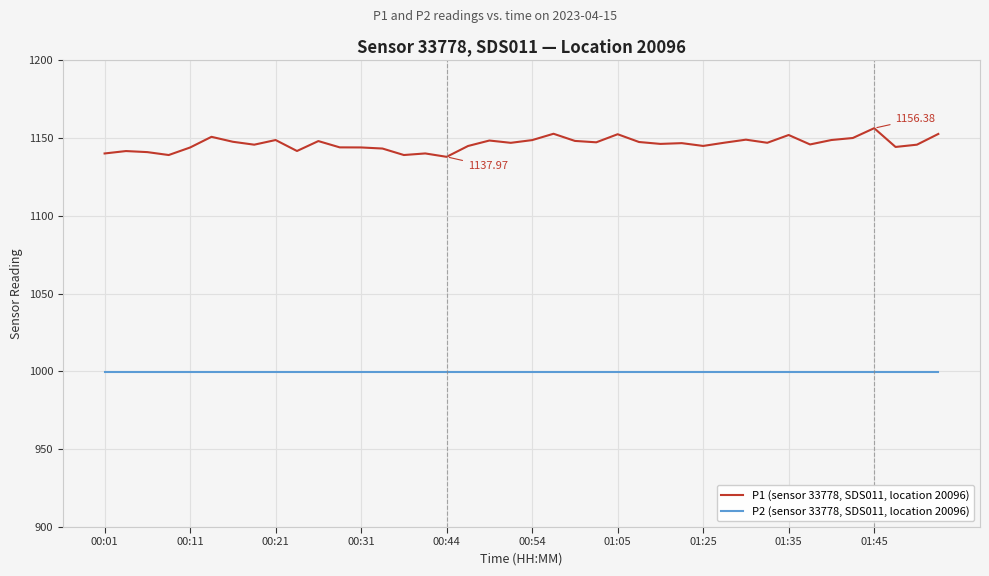

True or false: P2 (sensor 33778, SDS011, location 20096) and P1 (sensor 33778, SDS011, location 20096) cross at least once.

False